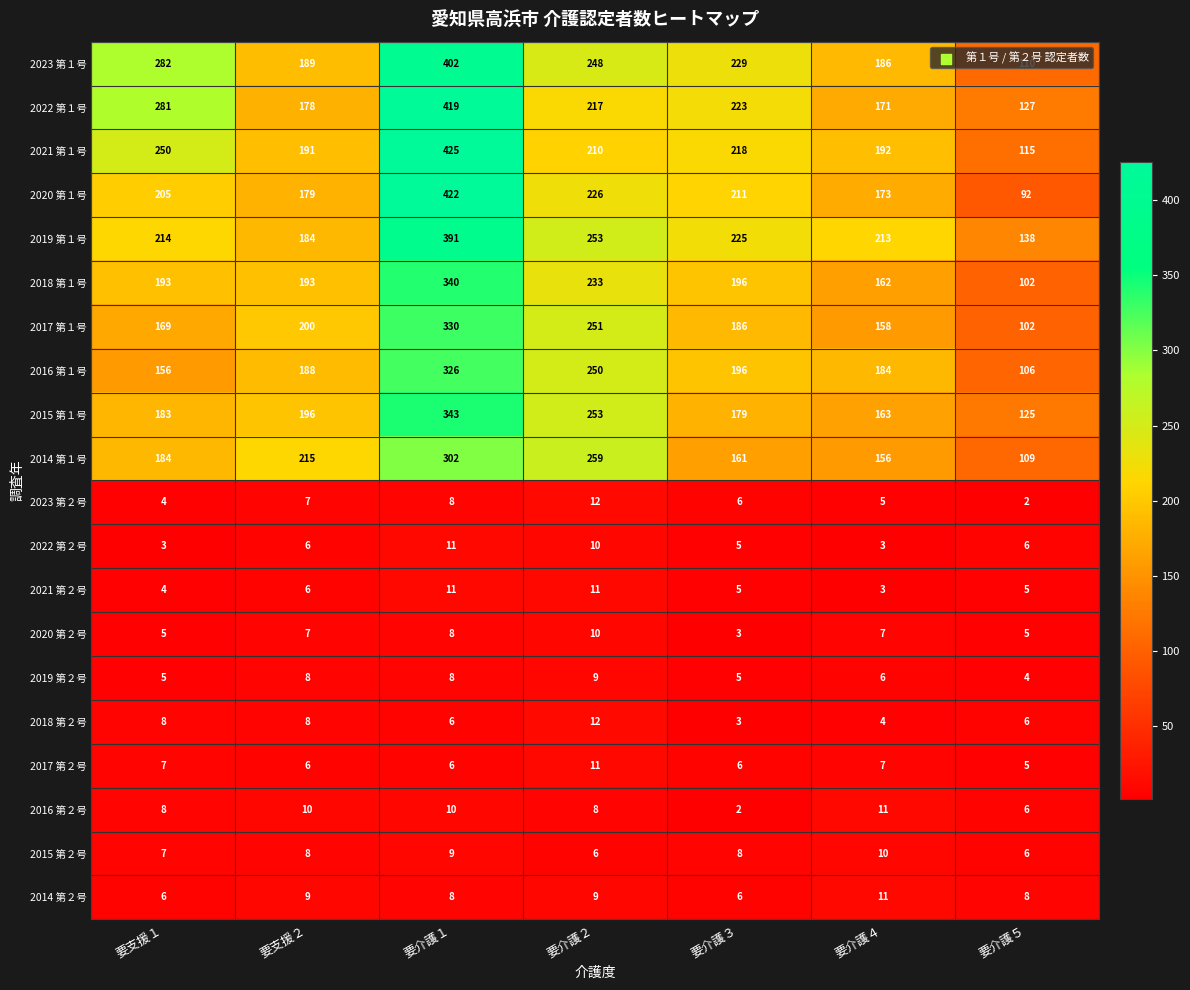

The value of 2018 第１号 at 要支援２ is 193. True or false?

True